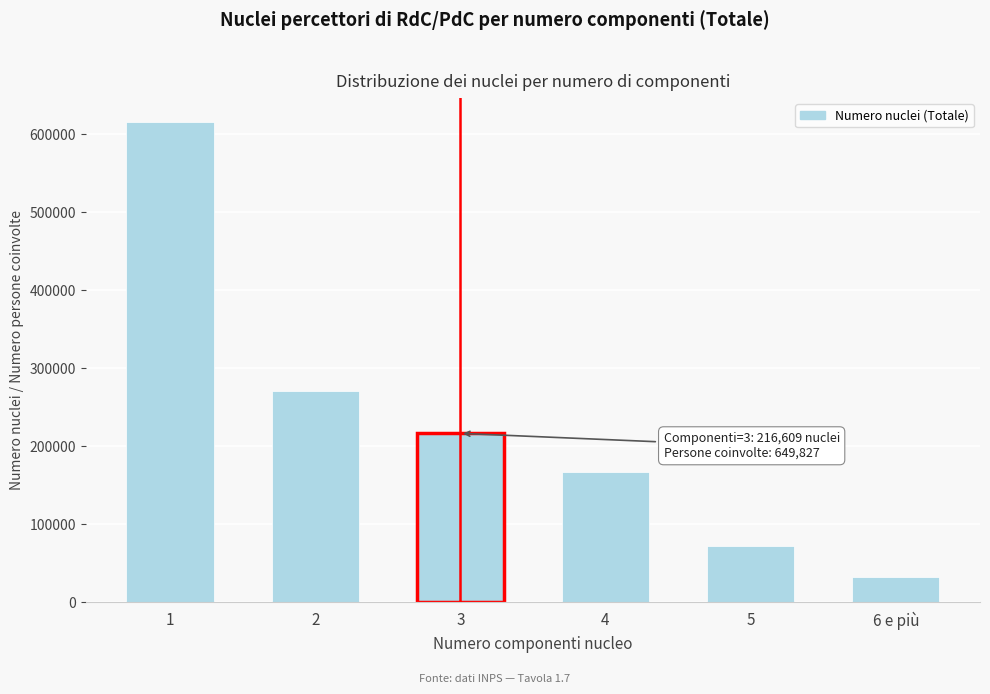

Reading right to left, list all the values displayed in this chart.

32365	72230	167743	216609	271299	615482